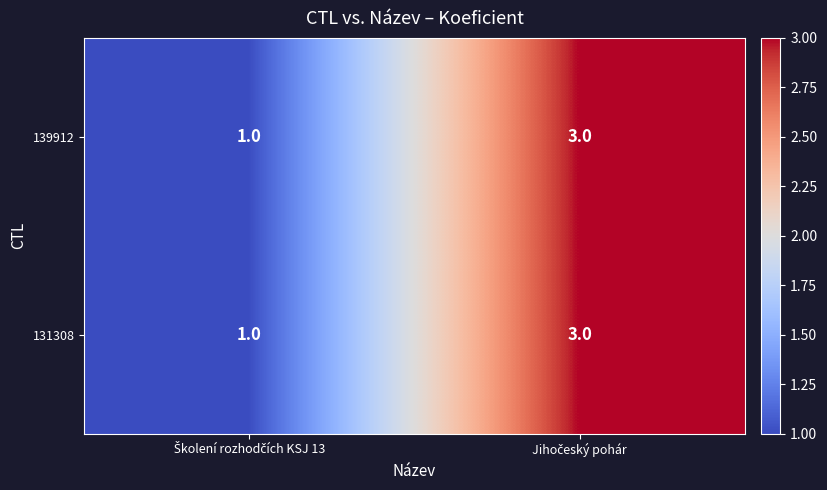

What is the highest value of the 139912 series?

3